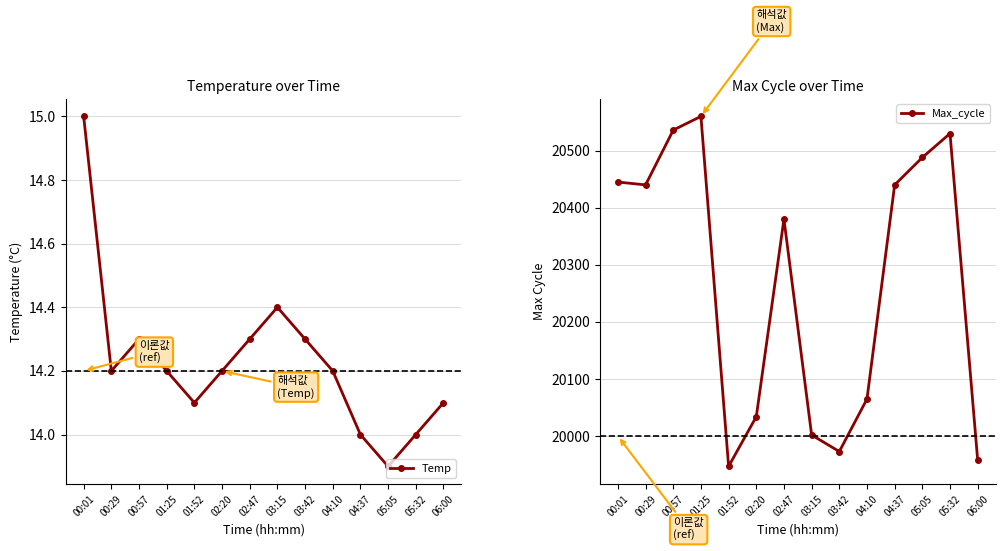

How many data points in Max_cycle are less than 20440?

7